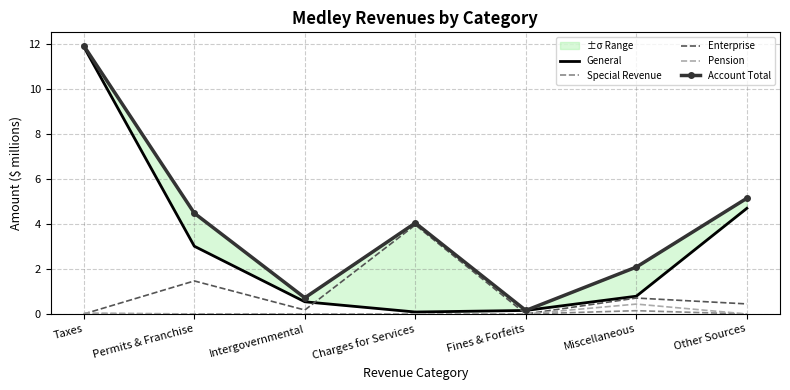

Is this an area chart (filled region under the line)?

No